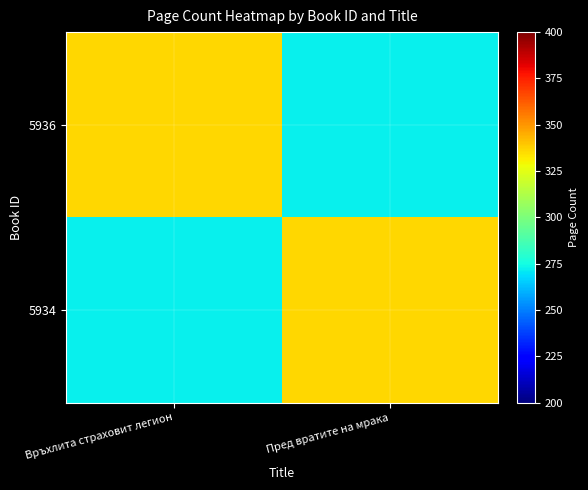

How many data points does each series have?

2